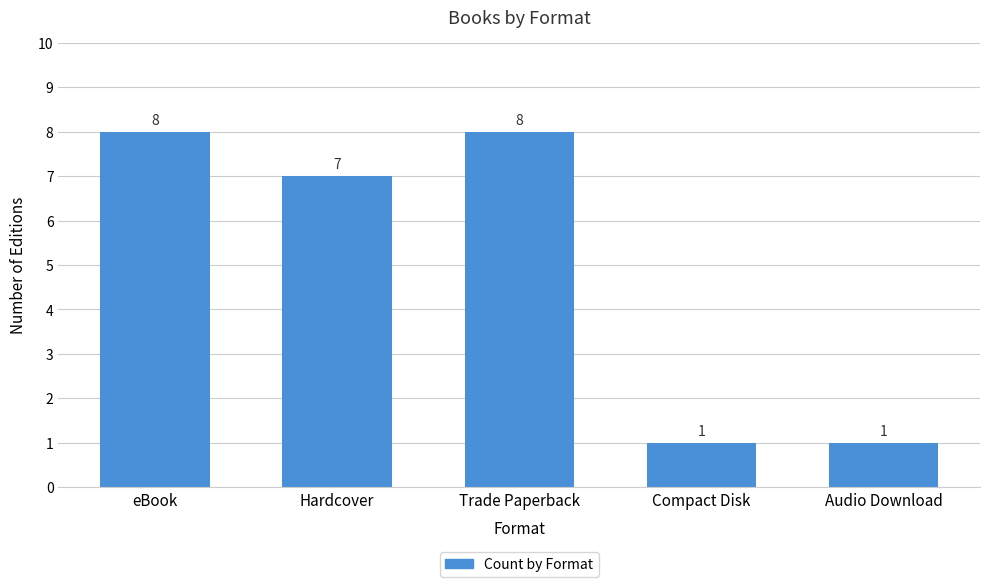

Count the number of categories in the chart.

5